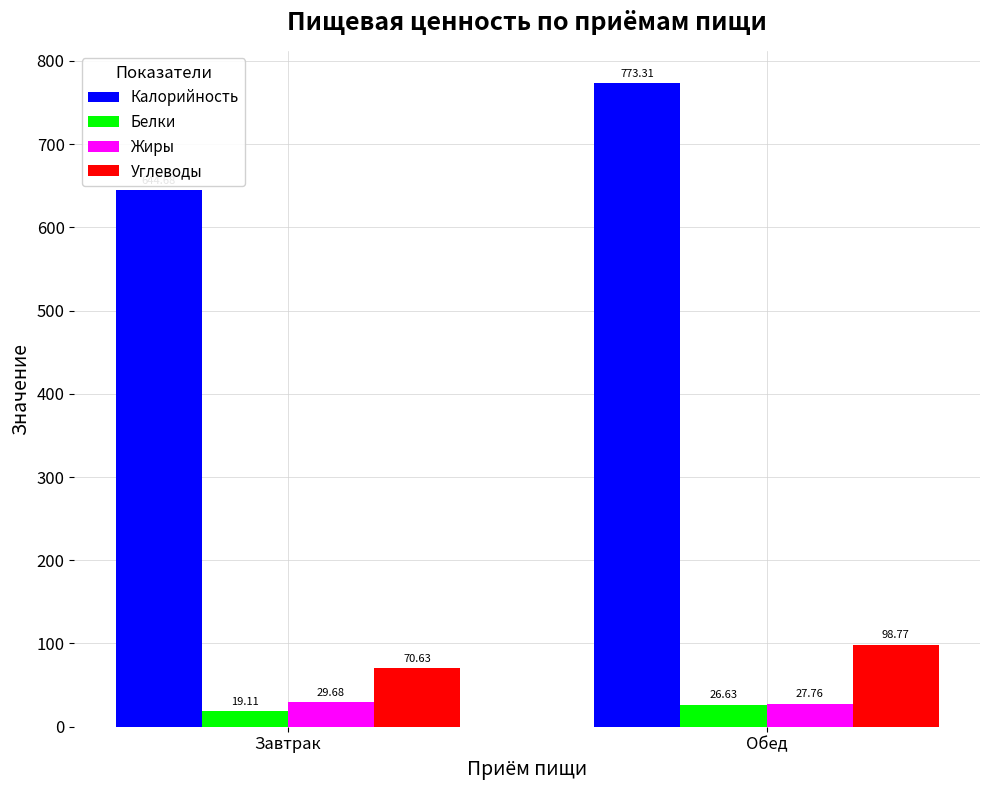

What is the greatest value displayed?

773.3